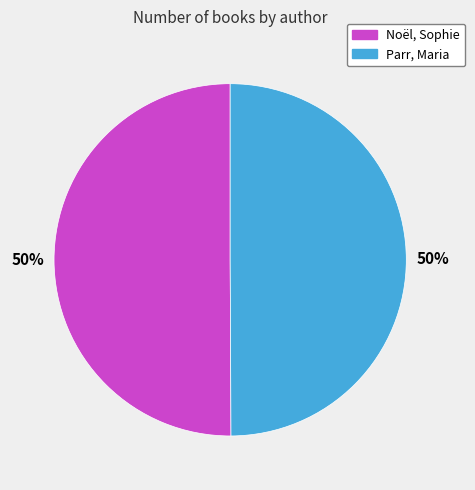

Is the sum of Parr, Maria and Noël, Sophie greater than half?

Yes